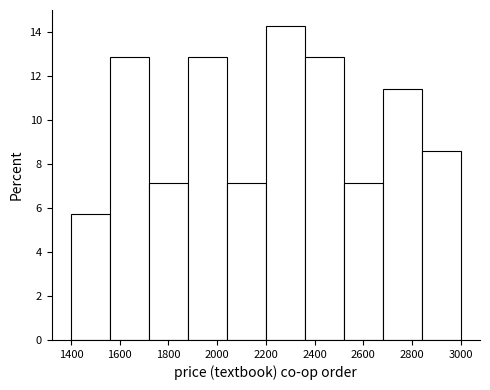

What is the height of the bar covering 2680 to 2840 on the x-axis? The values are not printed on the chart, so give them approximately, as read against the axis.

11.4